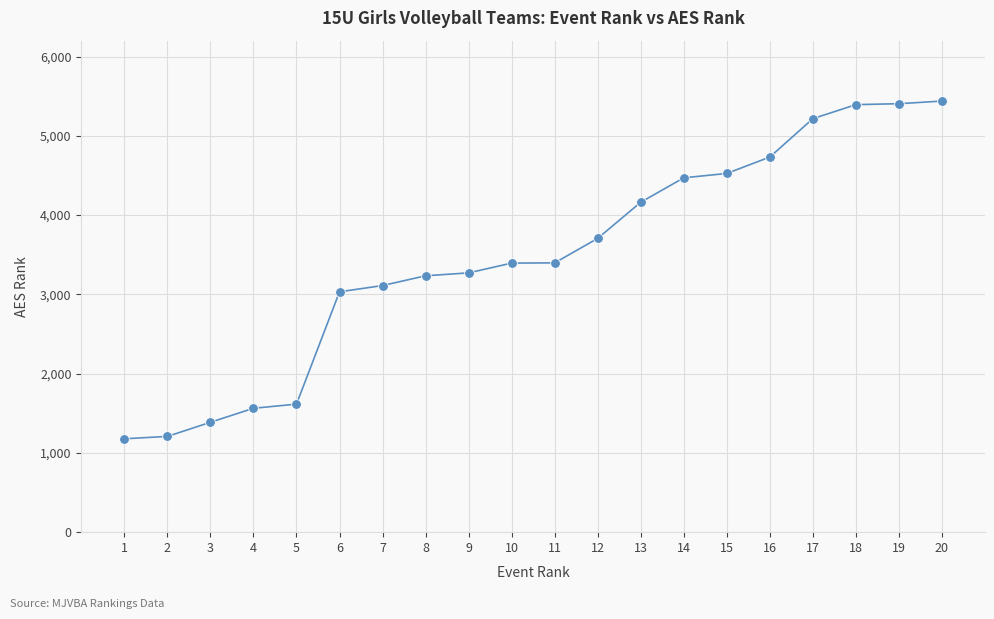

What is the greatest value displayed?

5438